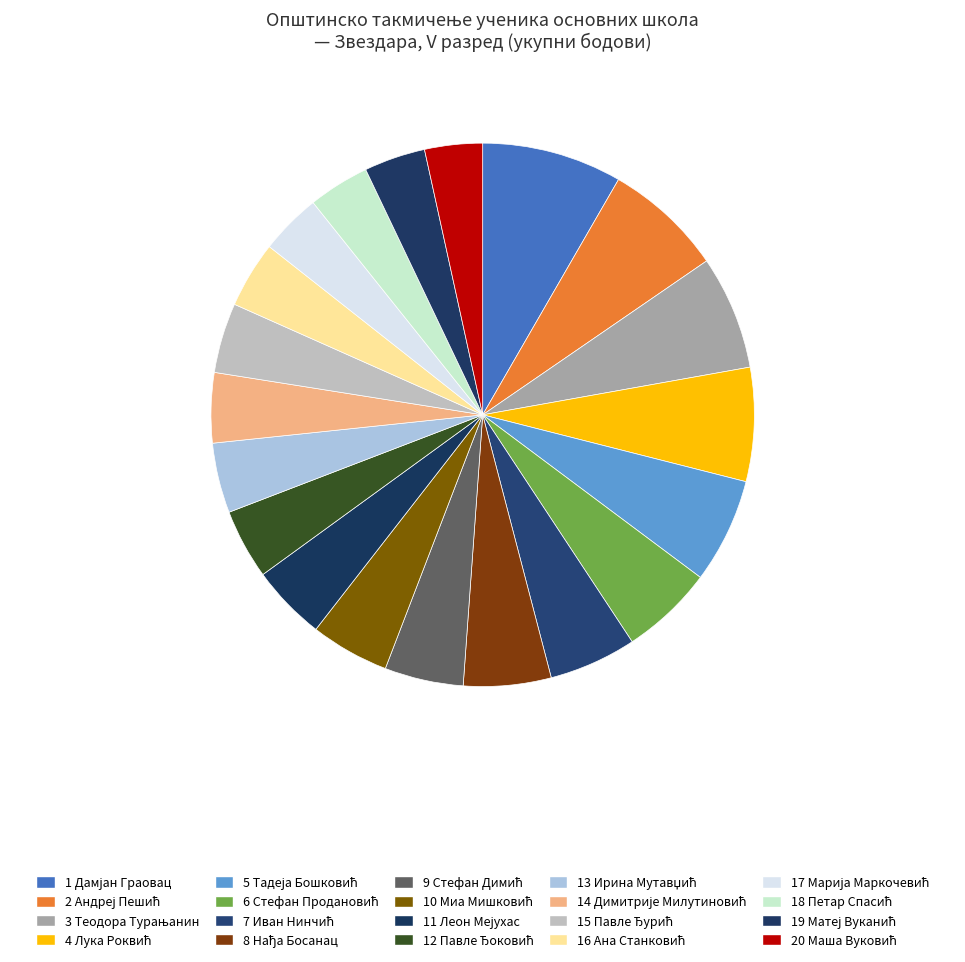

Which slice is the smallest?

Маша Вуковић